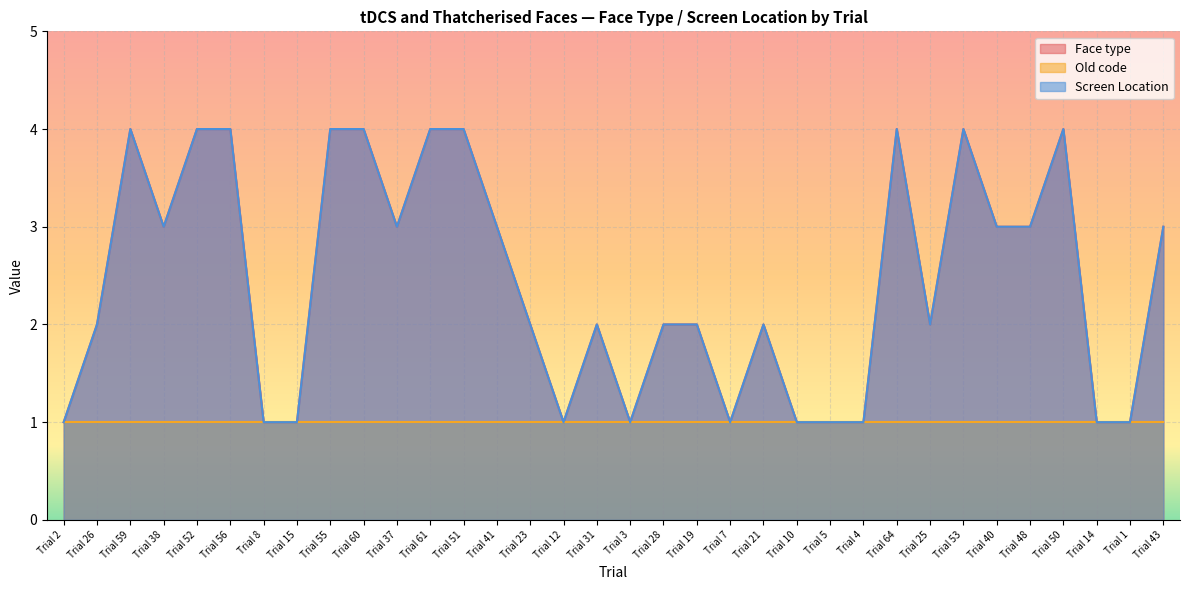

Count the Face type values in the range 1 to 4.

34